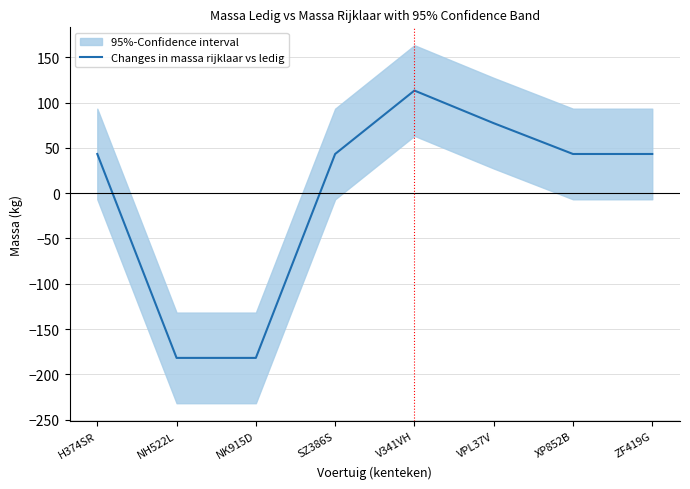

What value does the data have at XP852B?

43.2